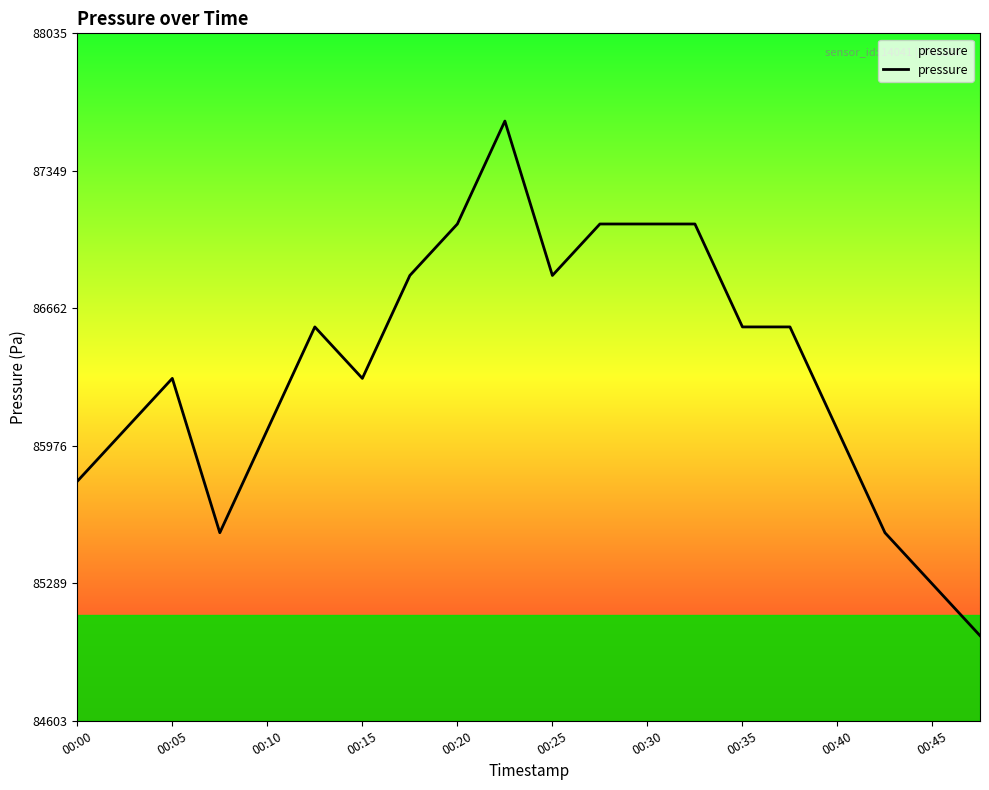

What is the average value?

86363.9